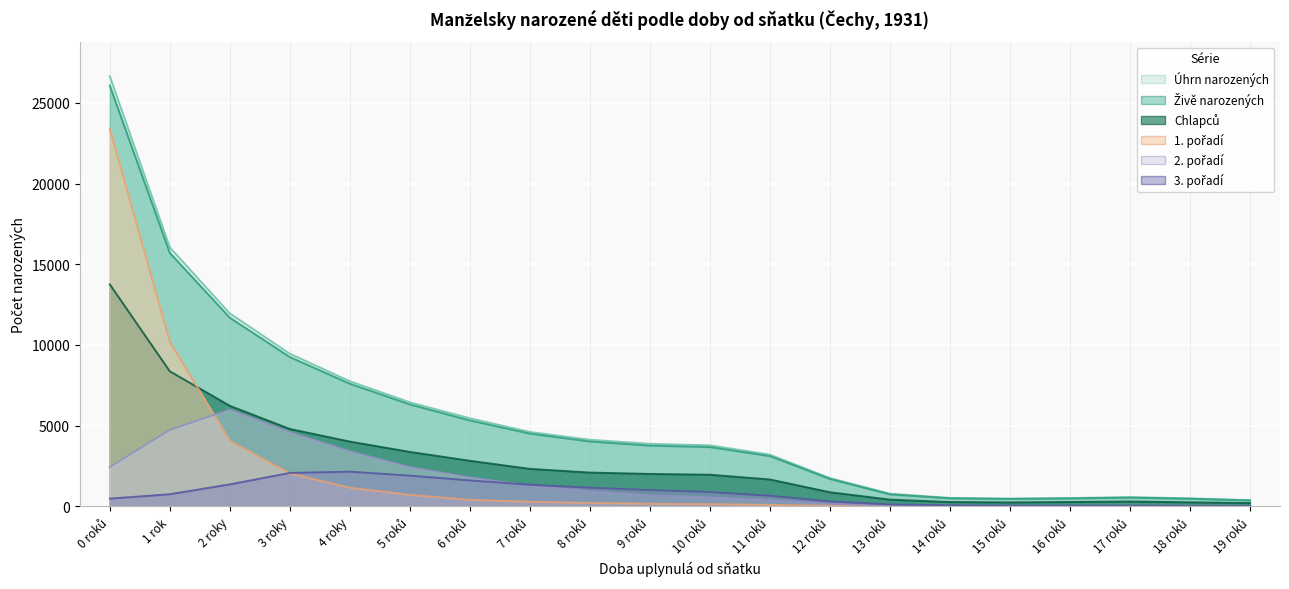

What position from the left is 13 roků?

14